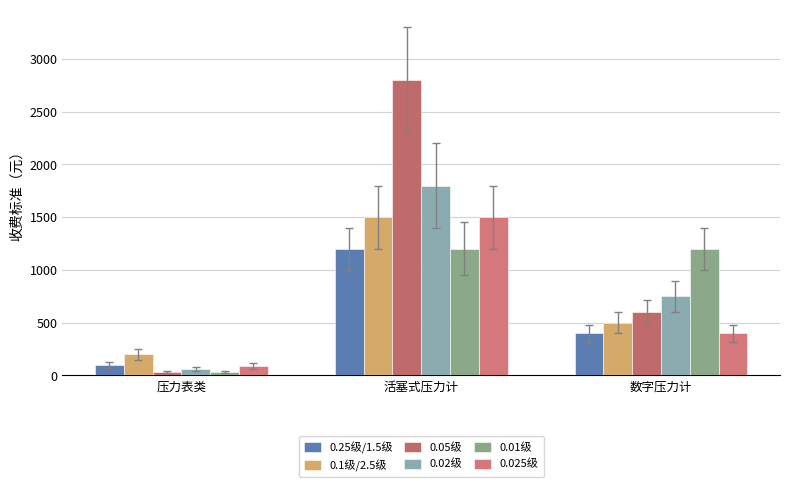

Rank the series at 压力表类 from highest to lowest value.

0.1级/2.5级, 0.25级/1.5级, 0.025级, 0.02级, 0.05级, 0.01级